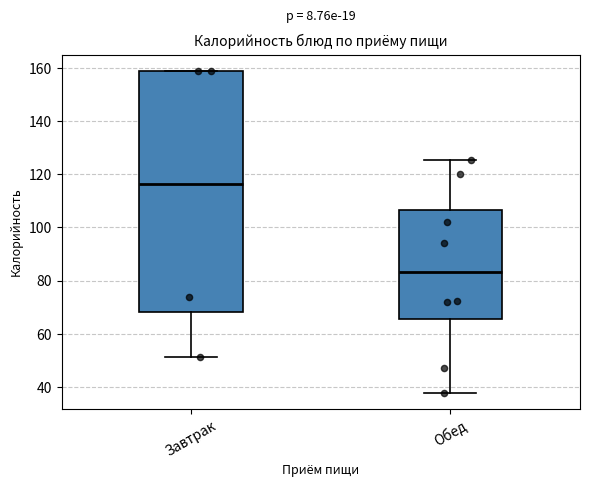

Reading left to right, read every box against the y-axis: the position of its median line, the range the box covers, and the ends of its whiskers. The values are not printed on the chart, so give them approximately, as read against the axis.

Завтрак: median 116, box 68 to 158, whiskers 52 to 160
Обед: median 84, box 66 to 106, whiskers 38 to 126